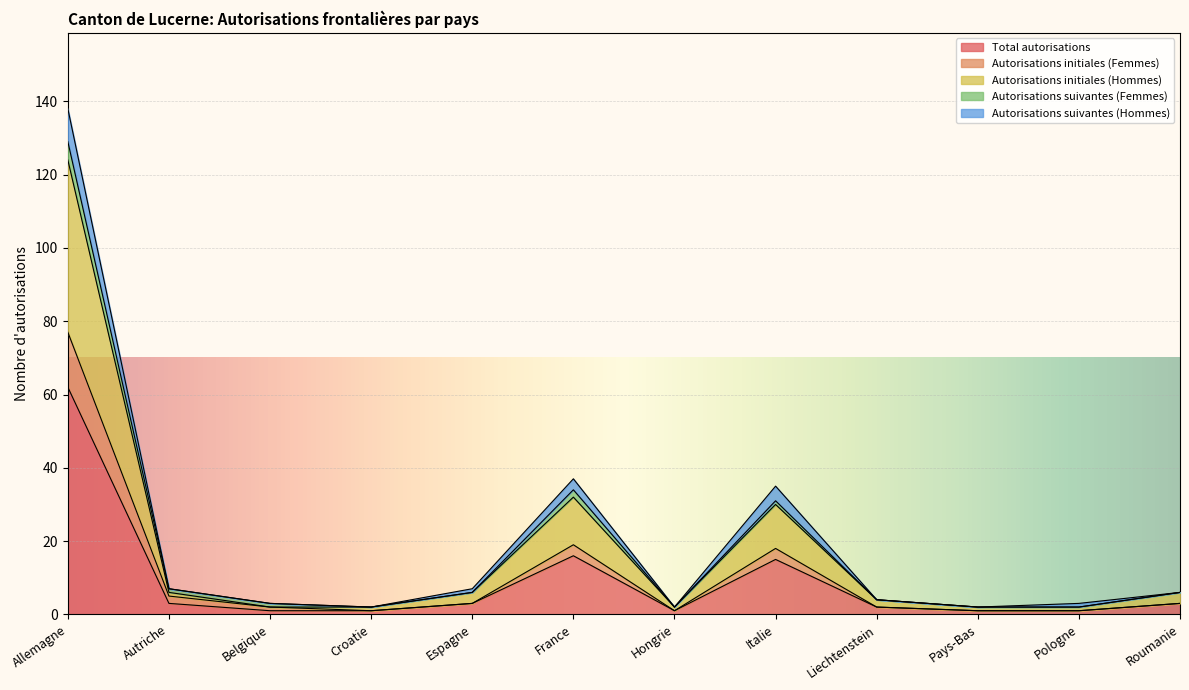

What is the highest value of the Total autorisations series?

62